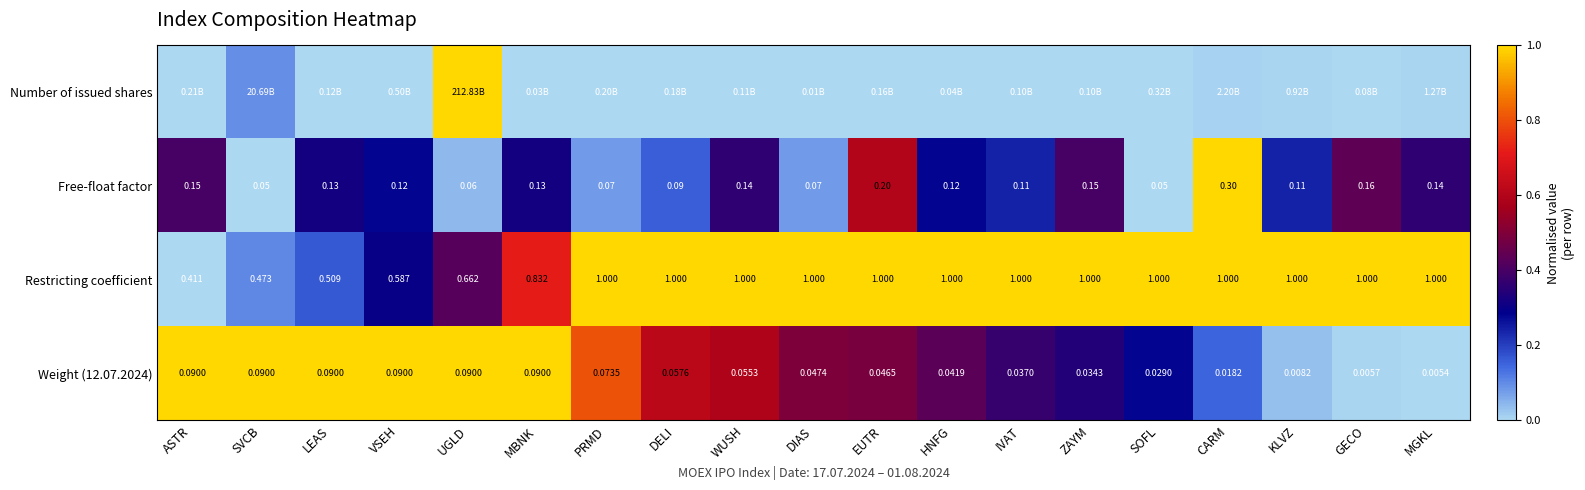

Where is Weight (12.07.2024) nearest to the value 0?

MGKL